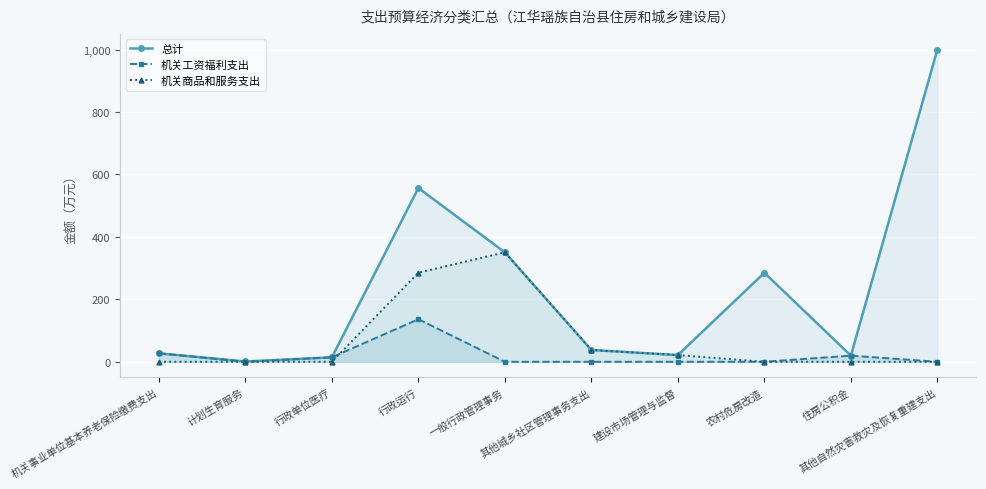

How many categories are shown in the chart?

10